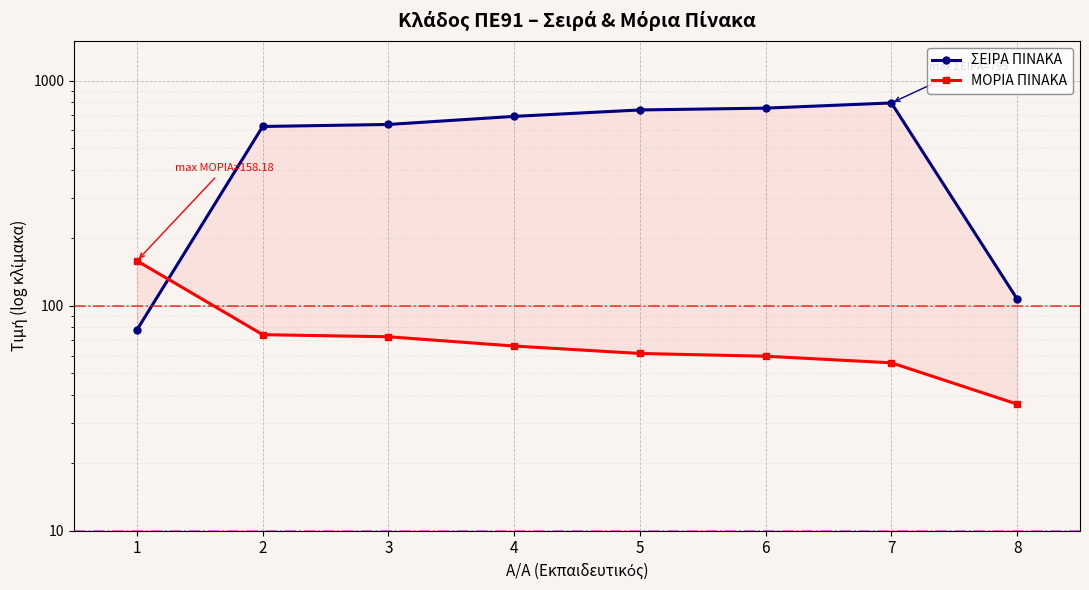

How many interior local peaks does the ΣΕΙΡΑ ΠΙΝΑΚΑ series have?

1